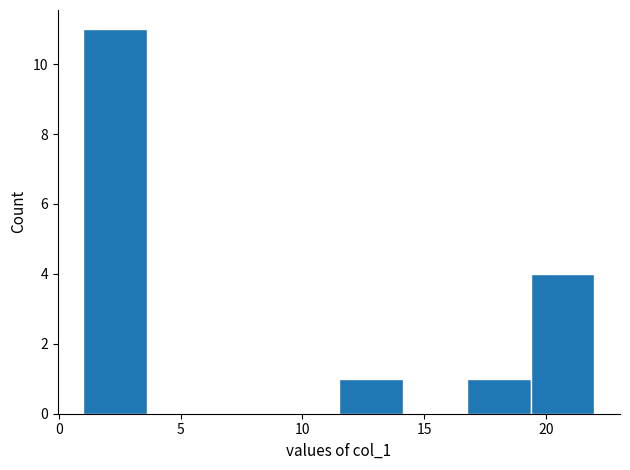

Over which range of the x-axis is the bar tallest?

1.0 to 3.5